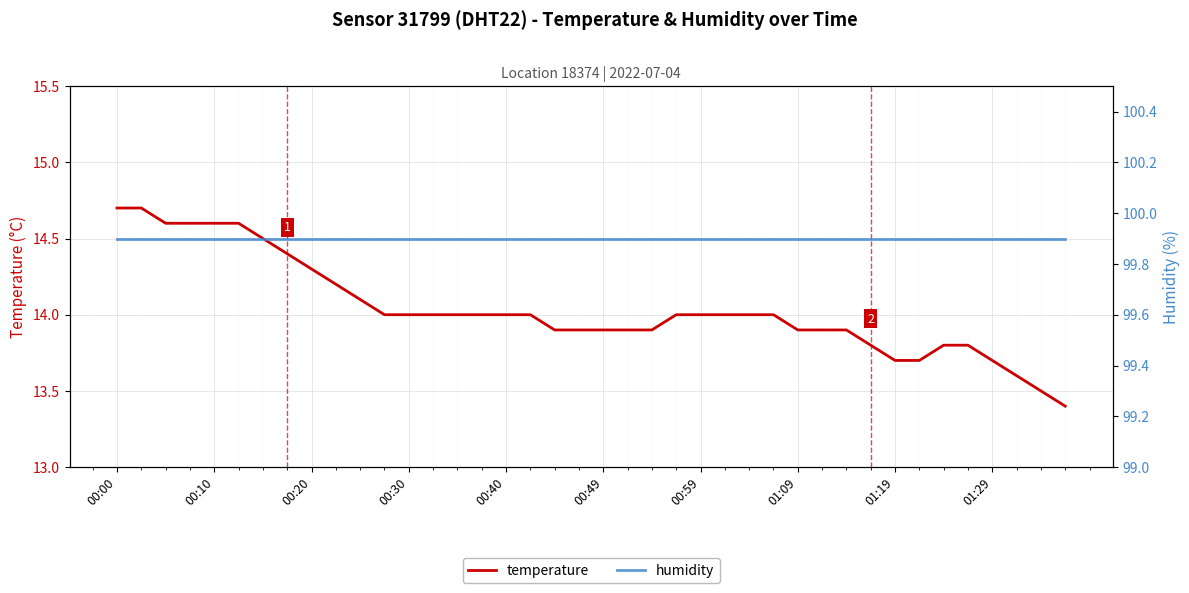

What is the highest value of the temperature series?

14.7